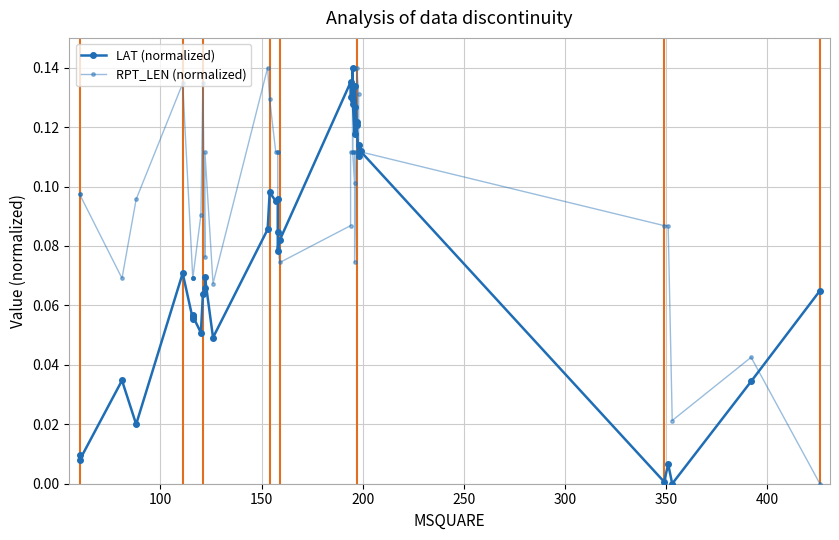

What is the average value of the RPT_LEN (normalized) series?

0.1